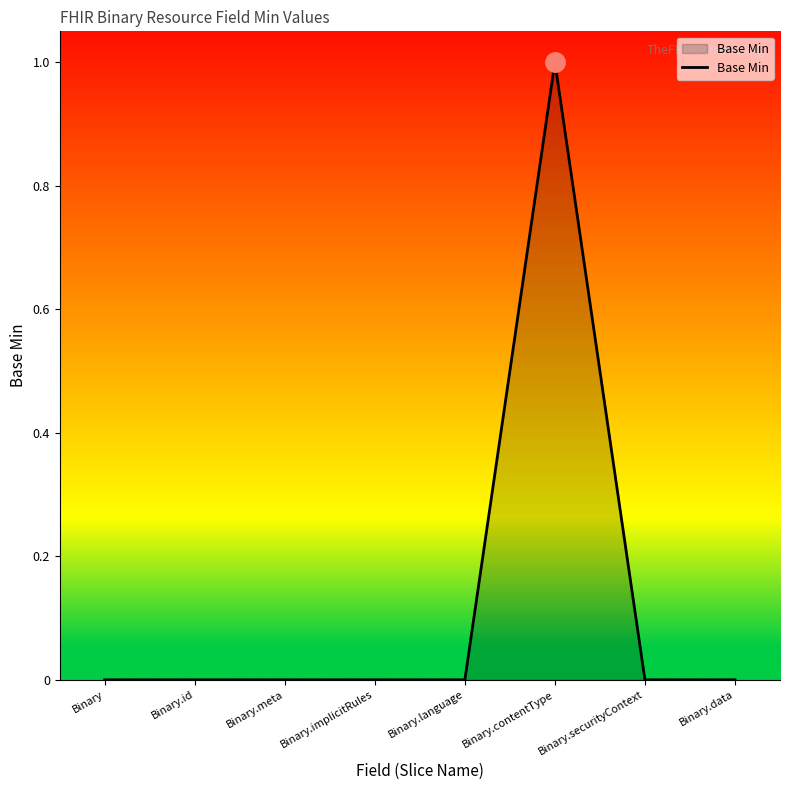

True or false: there are more than 0 points higher than both neighbors.

True